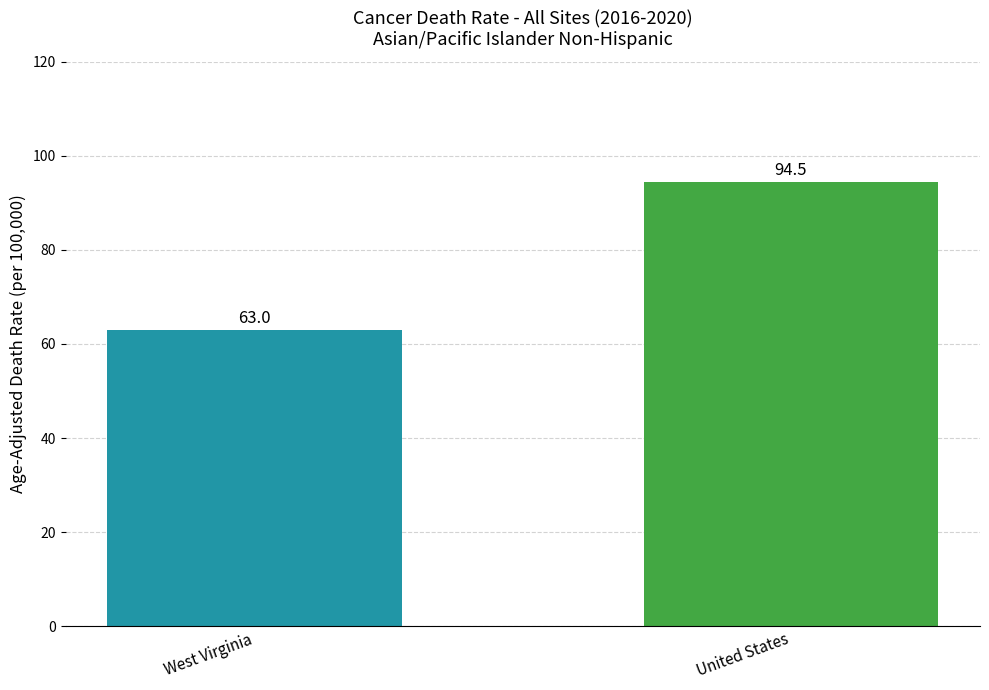

List the labels in order of value, smallest first.

West Virginia, United States